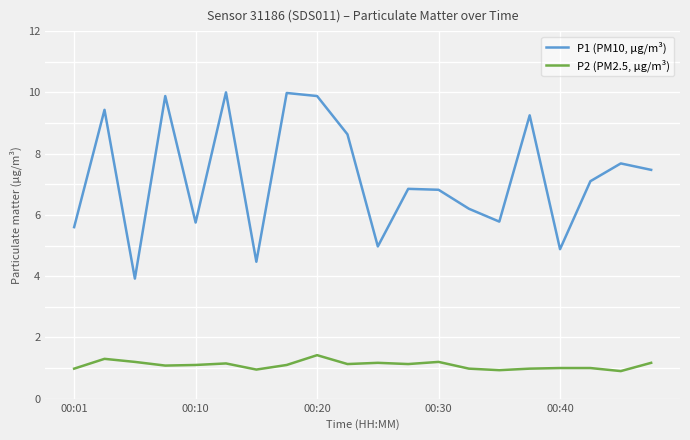

True or false: P1 (PM10, µg/m³) has more than 0 interior local peaks.

True